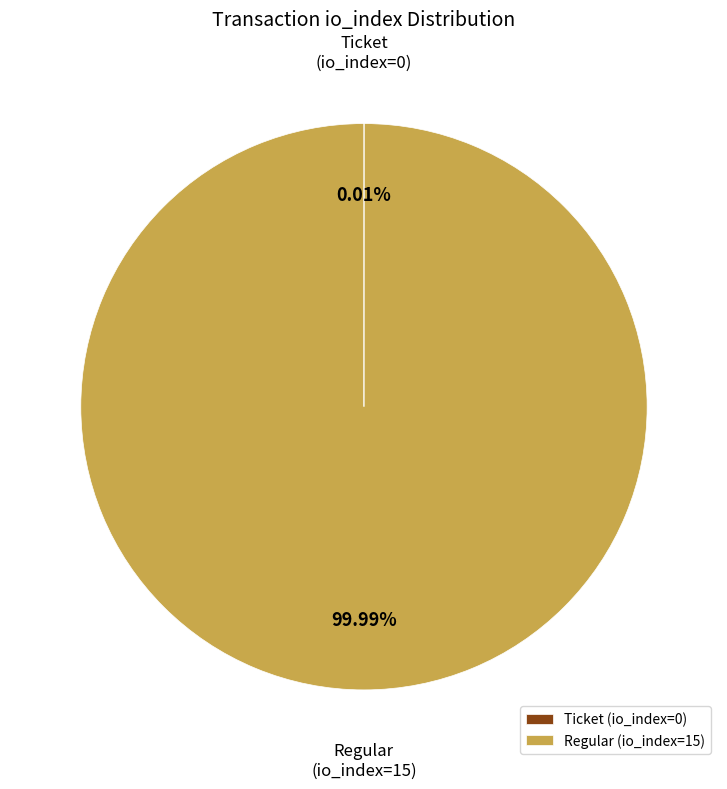

Is there any slice that represents more than half of the pie?

Yes